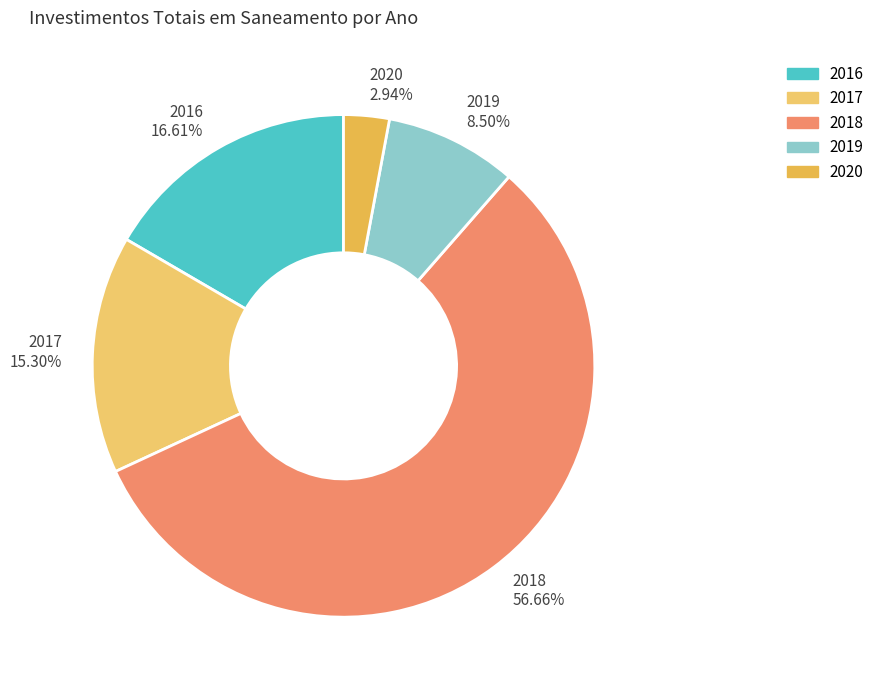

What percentage is NOT represented by 2016?

83.4%